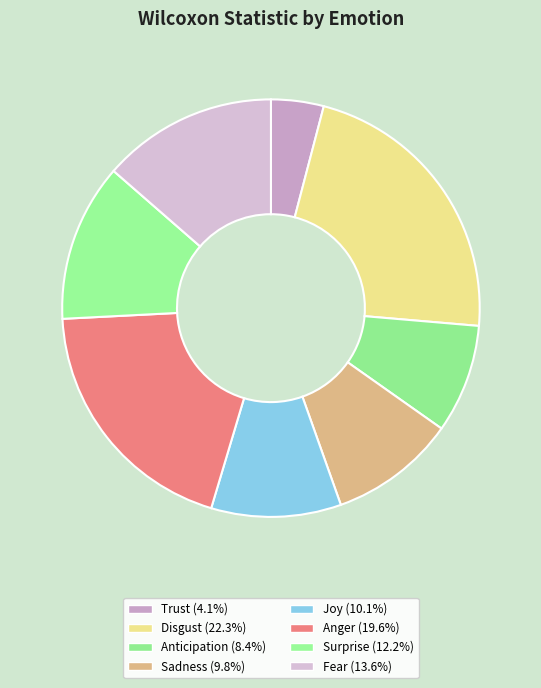

Is there a majority slice in this chart?

No